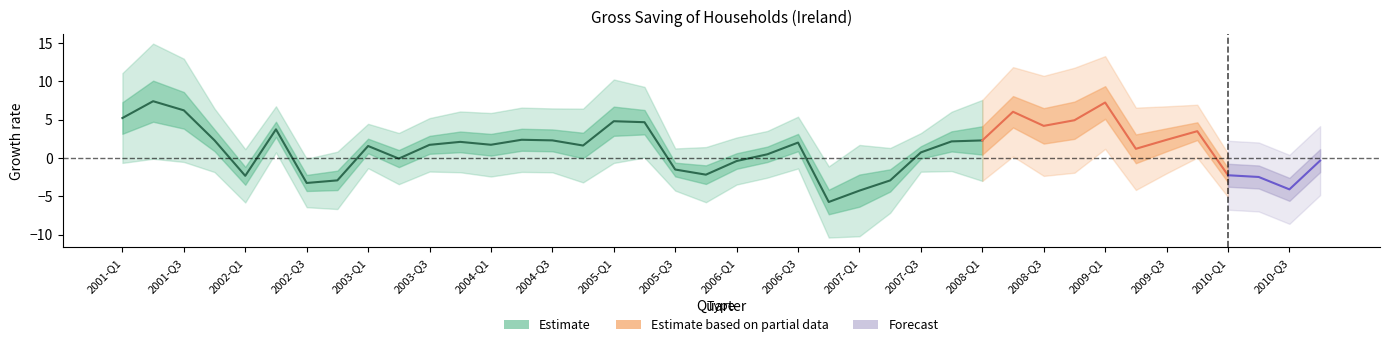

What is the label of the 39th point from the left?

2010-Q3